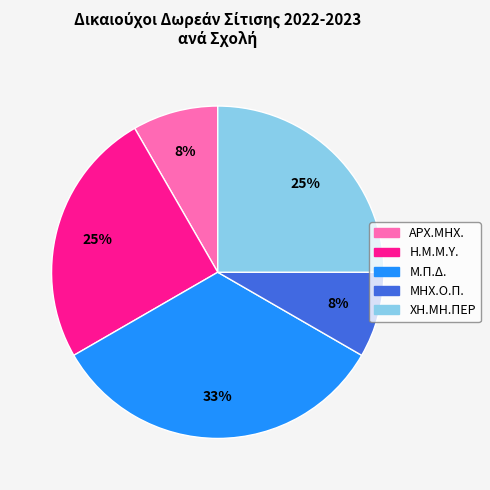

Which category has the biggest portion of the pie?

Μ.Π.Δ.